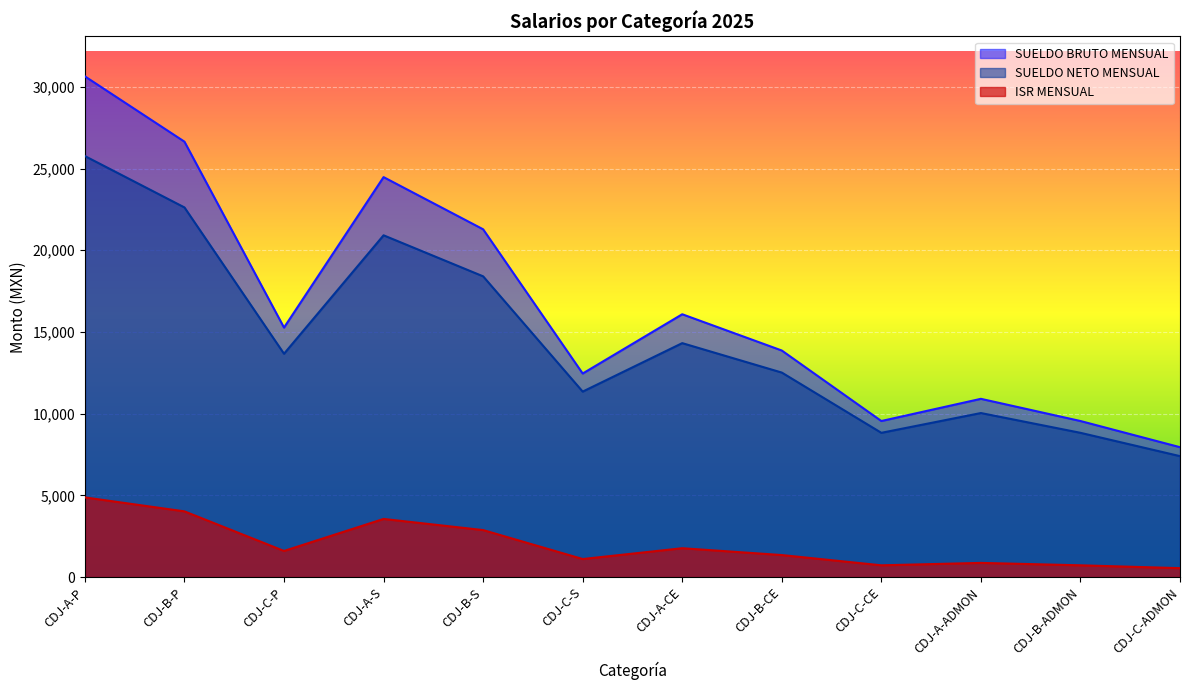

What position from the left is CDJ-A-ADMON?

10